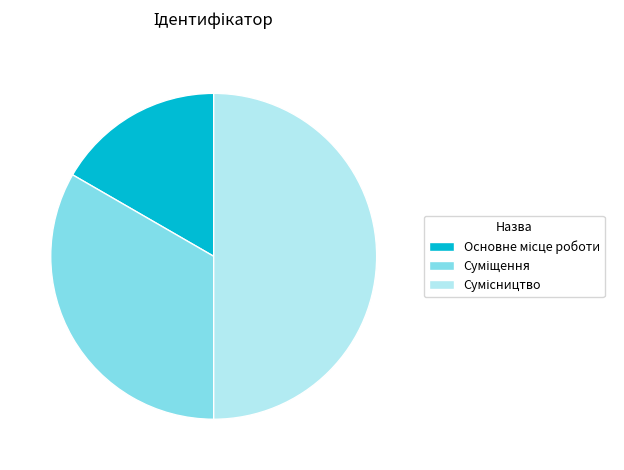

What percentage do Сумісництво and Основне місце роботи together represent?

66.7%